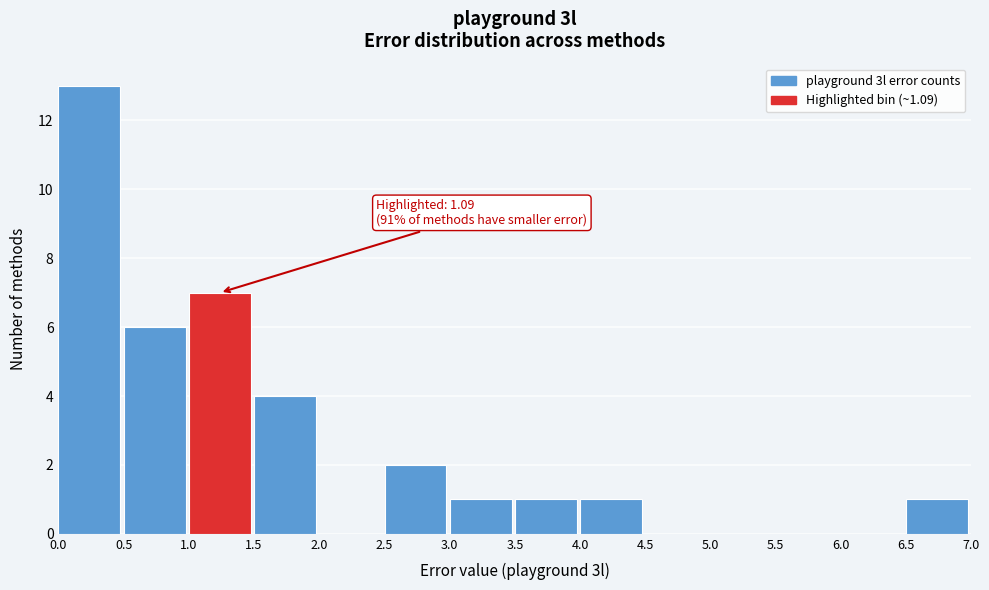

Which range on the x-axis has the tallest bar?

0.0 to 0.5